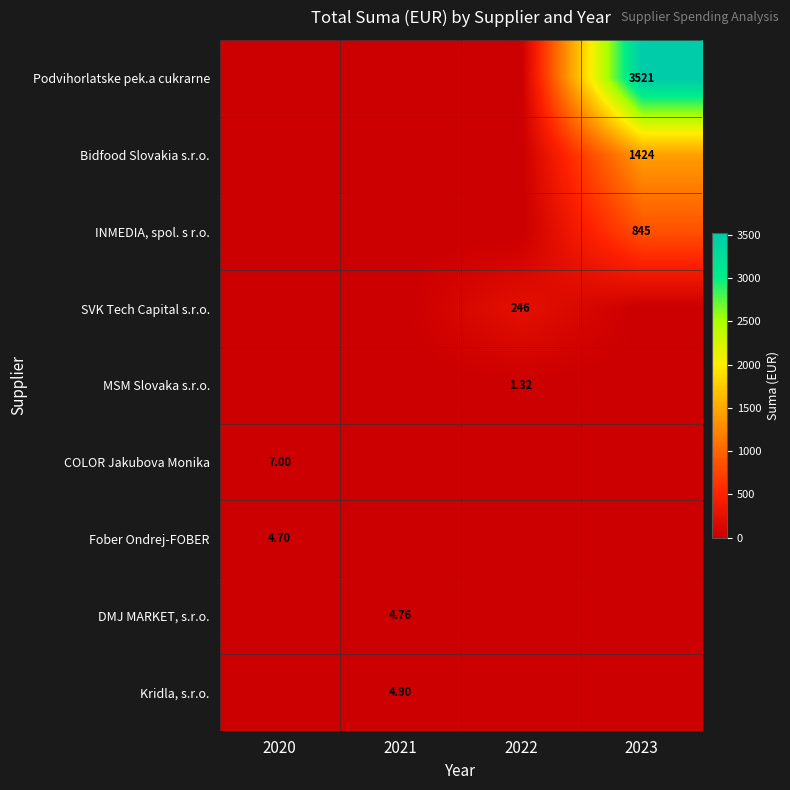

What is the total value across all series at 2021?

9.7